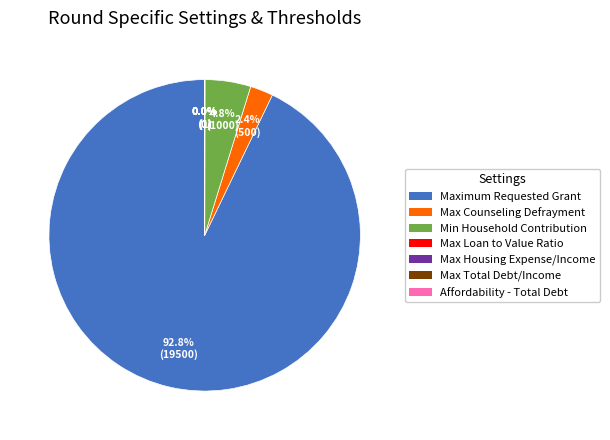

What is the majority slice?

Maximum Requested Grant